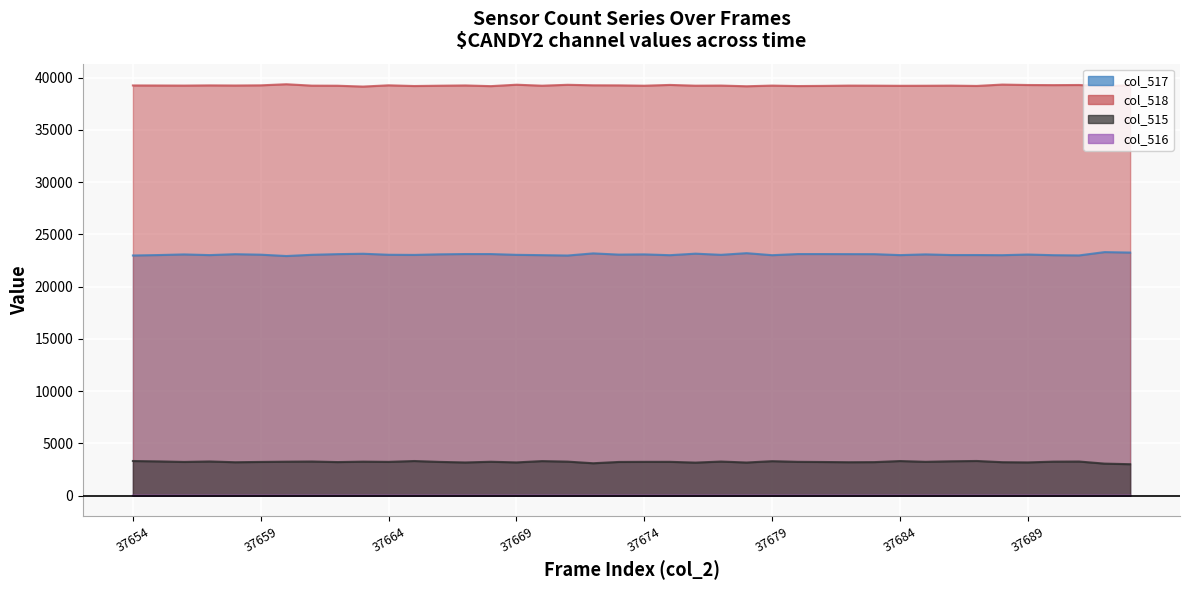

What are all the series names shown in the legend?

col_517, col_518, col_515, col_516